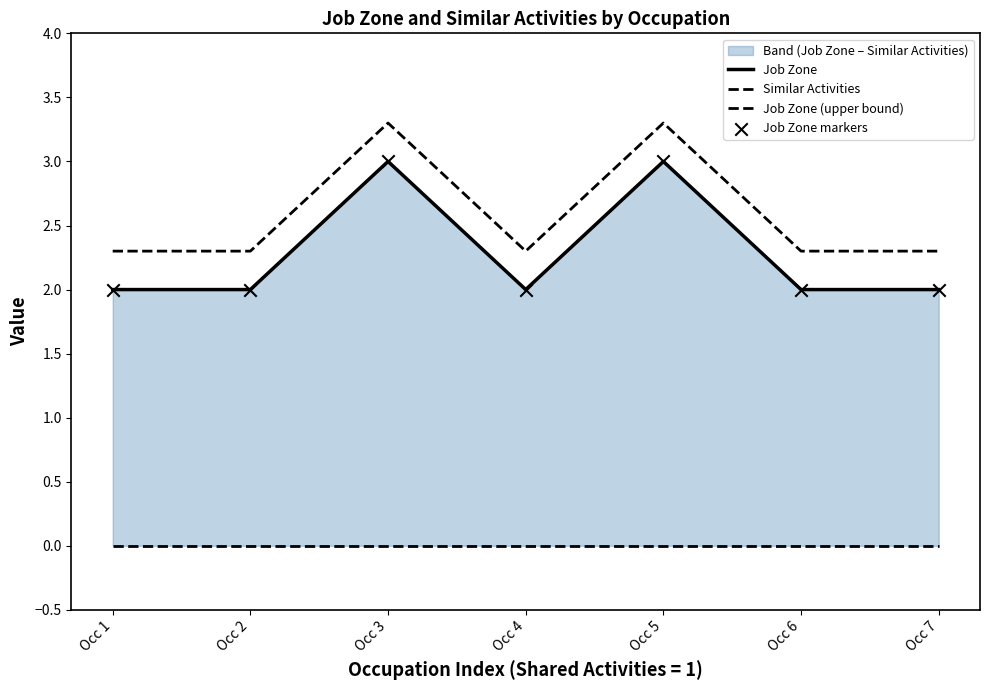

Which series has the largest Y range (max minus min)?

Job Zone